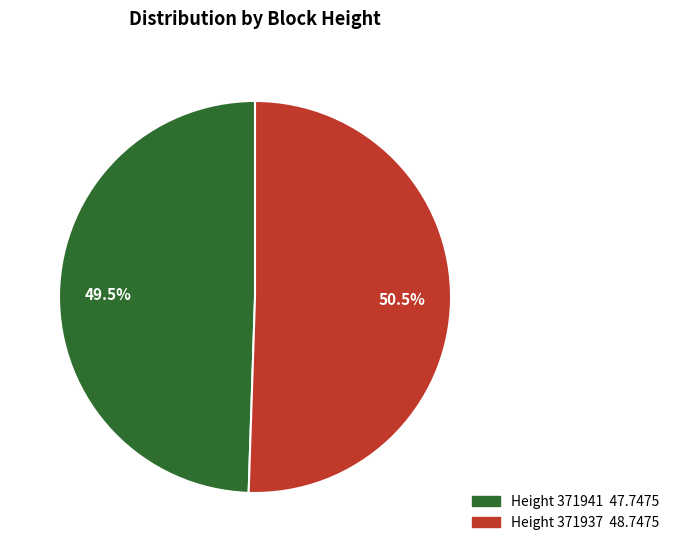

Is there a majority slice in this chart?

Yes